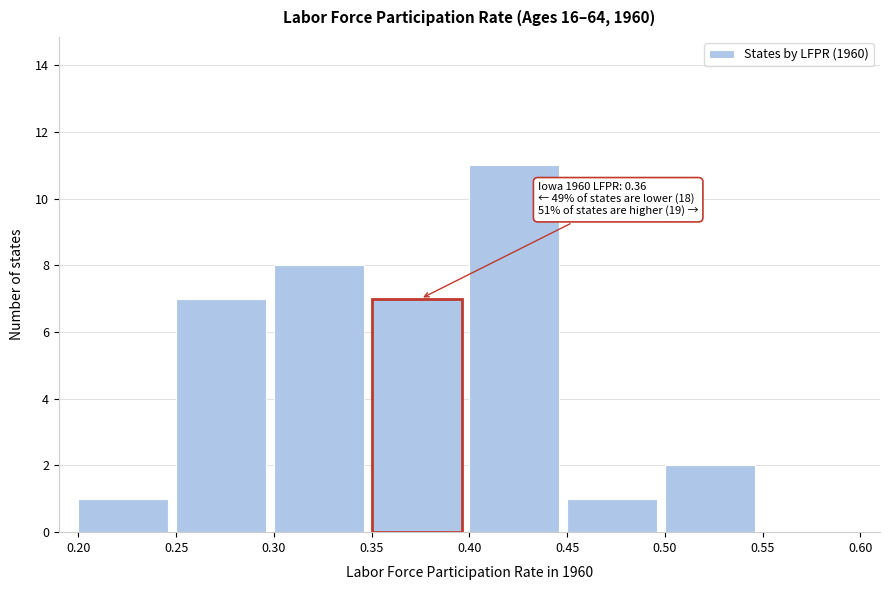

Over which range of the x-axis is the bar tallest?

0.40 to 0.45